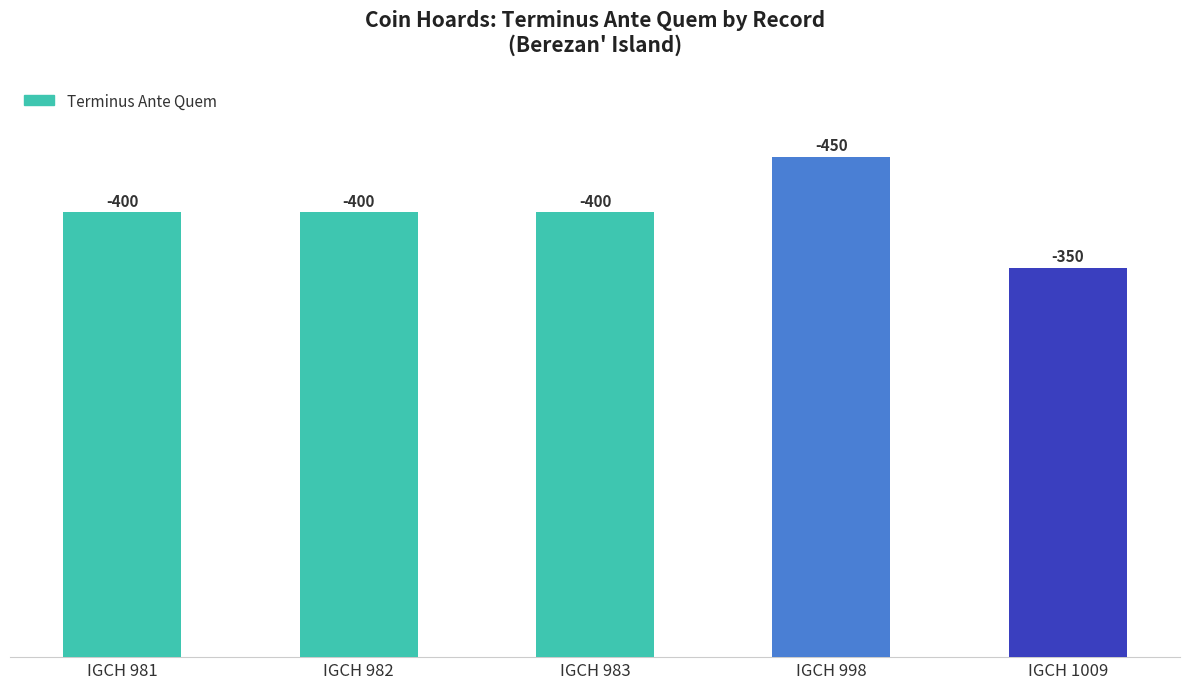

Does the chart contain any negative values?

No